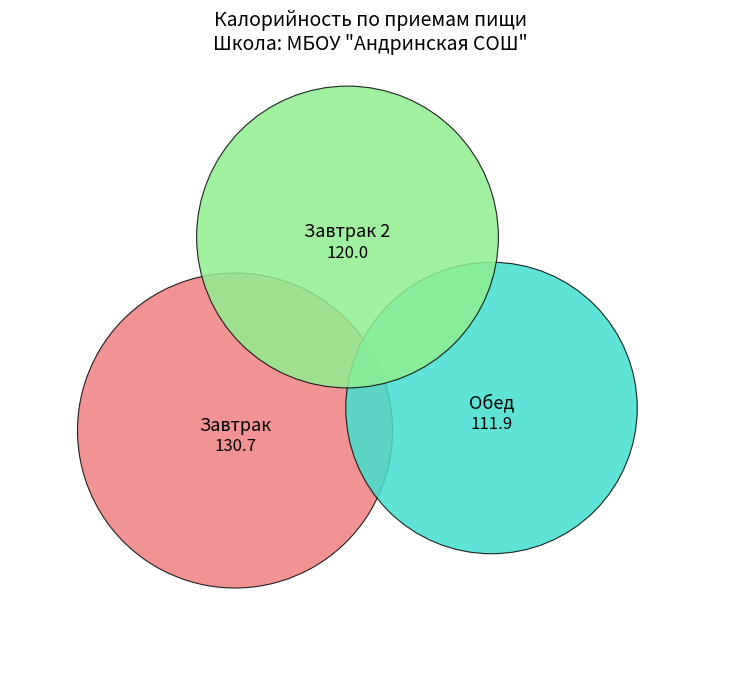

True or false: Завтрак accounts for 36% of the total.

True